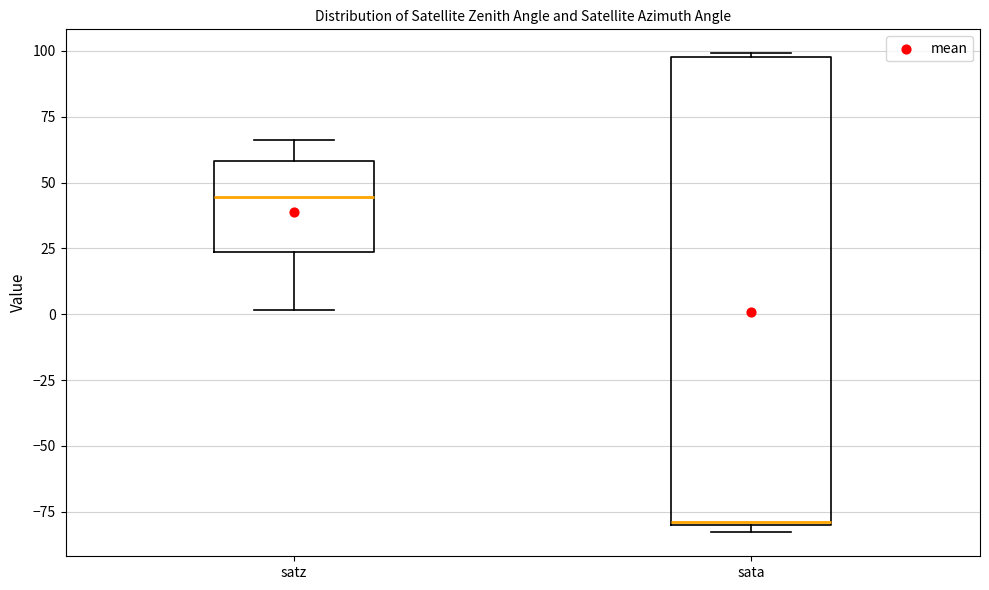

Reading left to right, transcribe this box plot: for each box, give where its median line is, the range the box spans, and where its two whiskers end, as read against the y-axis. The values are not printed on the chart, so give them approximately, as read against the axis.

satz: median 45, box 25 to 60, whiskers 0 to 65
sata: median -80, box -80 to 100, whiskers -85 to 100